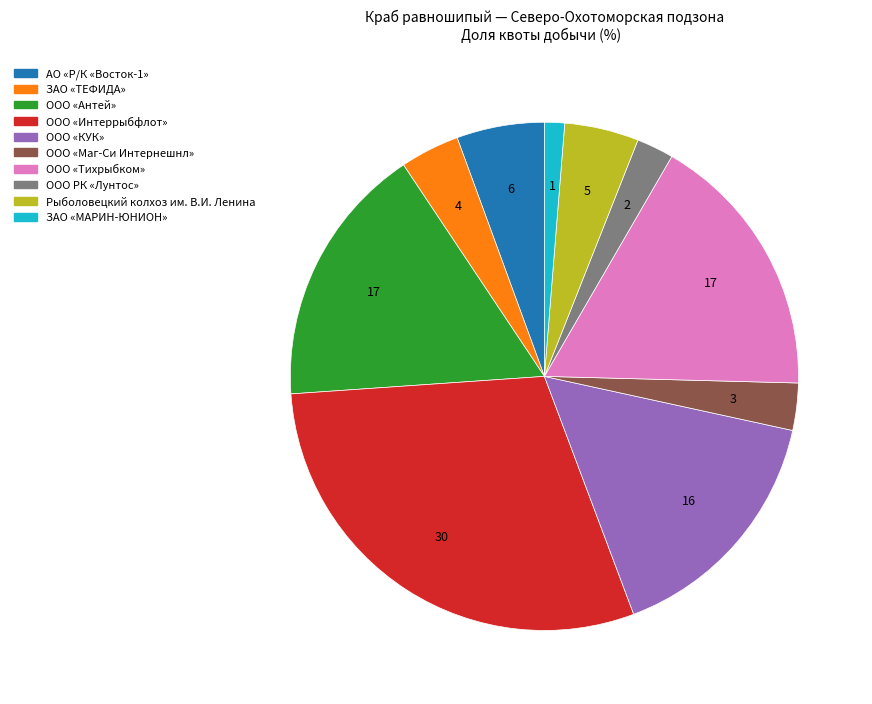

Count the number of slices in the pie.

10